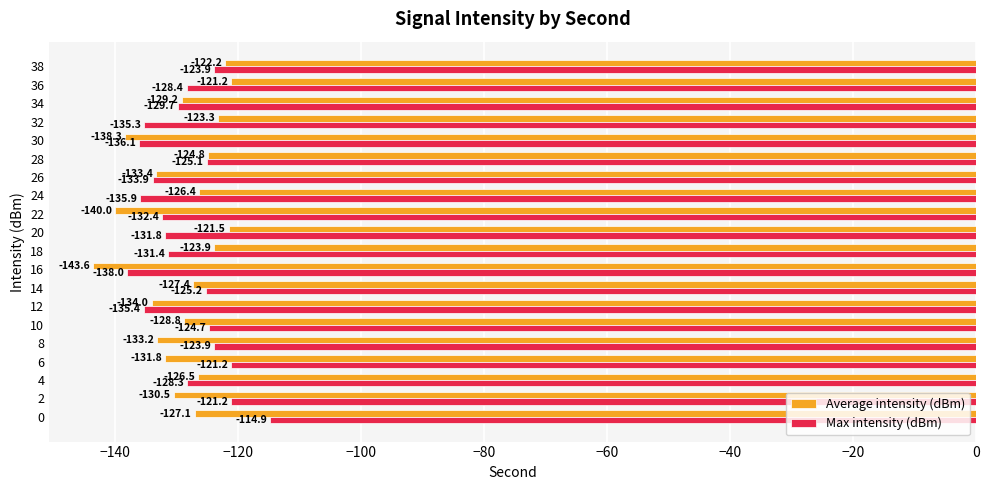

Rank the series by their average value, from highest to lowest.

Max intensity (dBm), Average intensity (dBm)